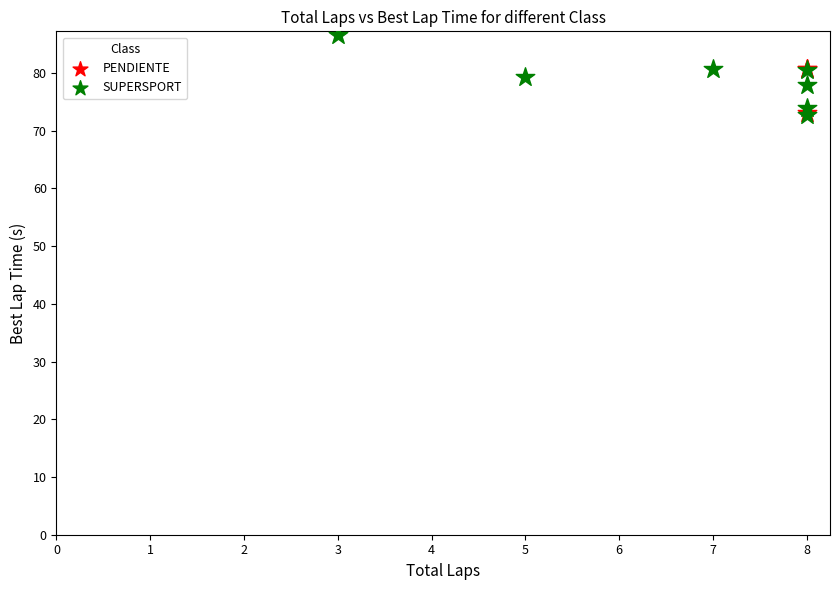

Which series has the largest Y range (max minus min)?

SUPERSPORT